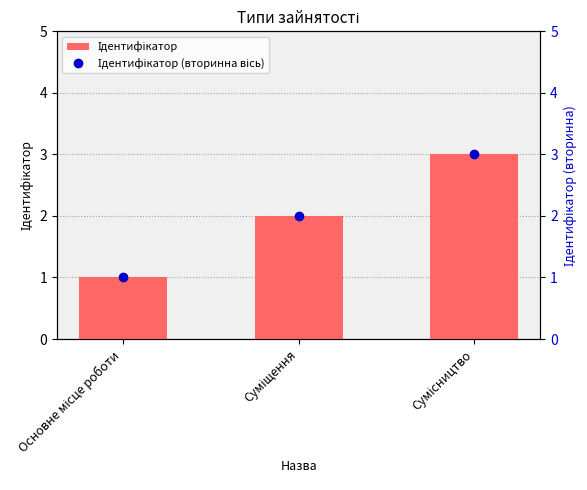

List the labels in order of Ідентифікатор value, largest first.

Сумісництво, Суміщення, Основне місце роботи